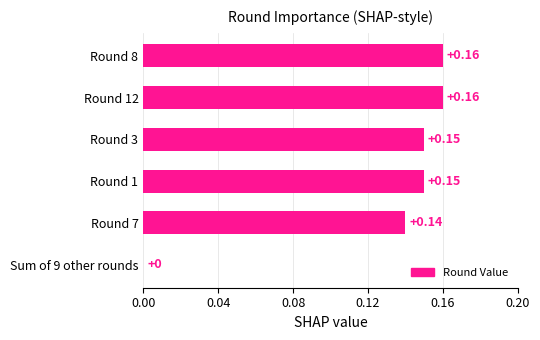

What is the sum of all values?

0.8